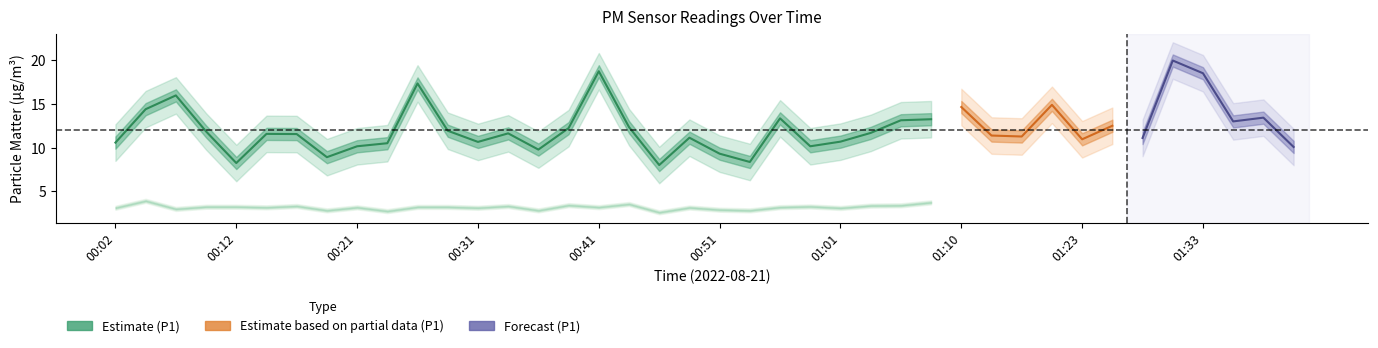

What is the difference between the maximum and minimum values in the P2 series?

1.5